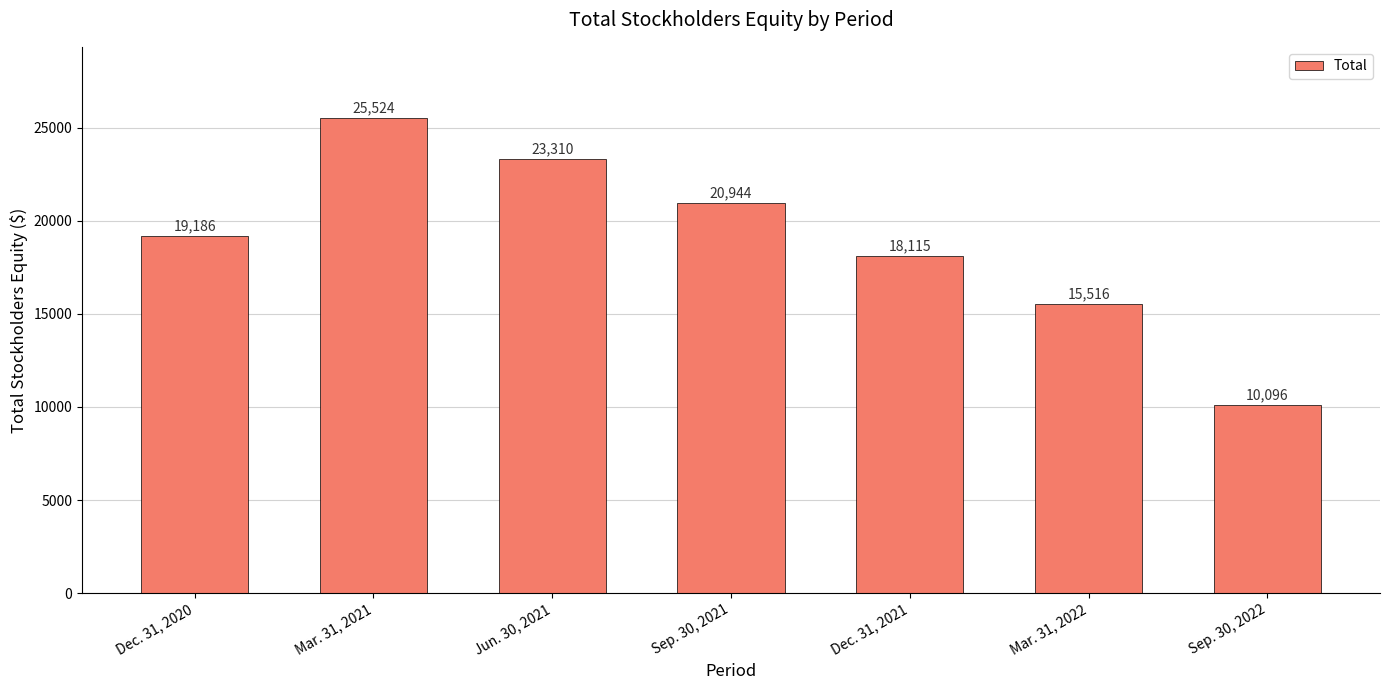

What is the difference between the maximum and minimum values?

15428